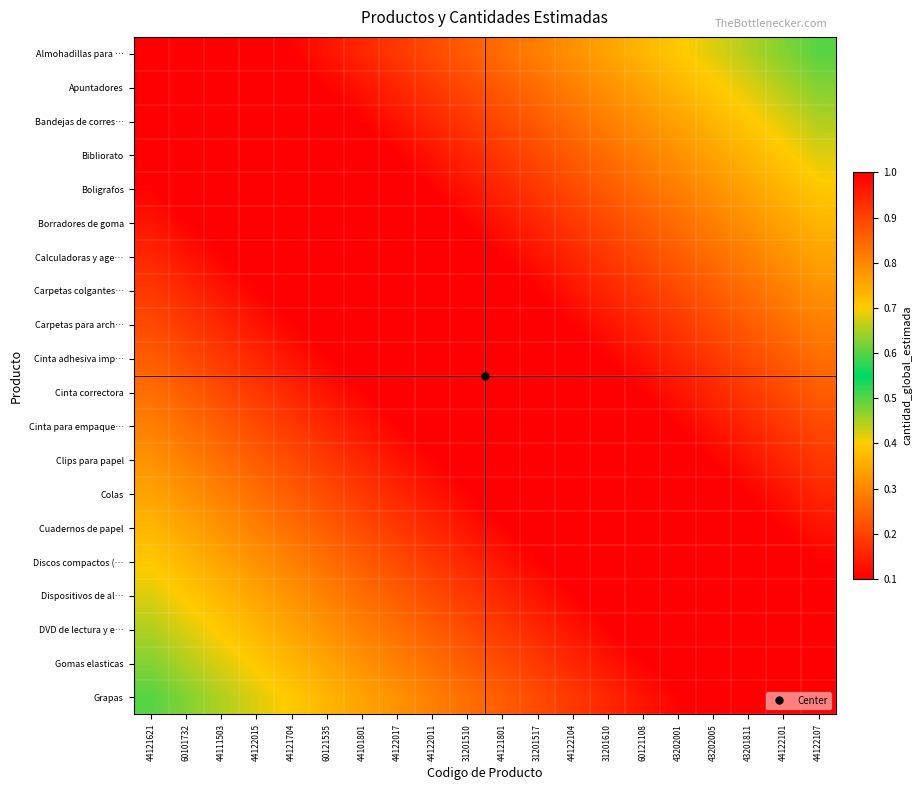

What is the total value across all series at 31201610?

19.1